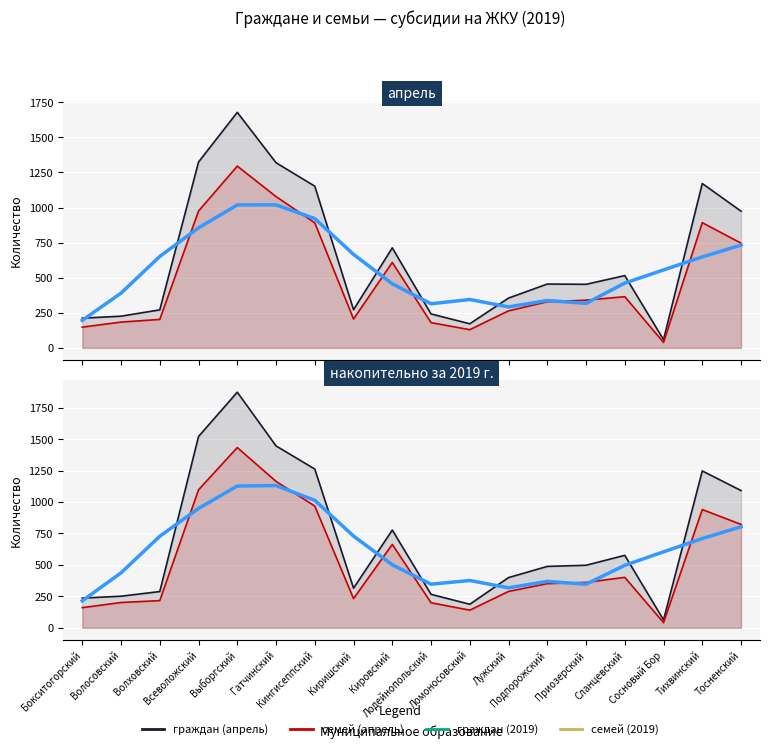

Where is the first local maximum for граждан (2019)?

Выборгский